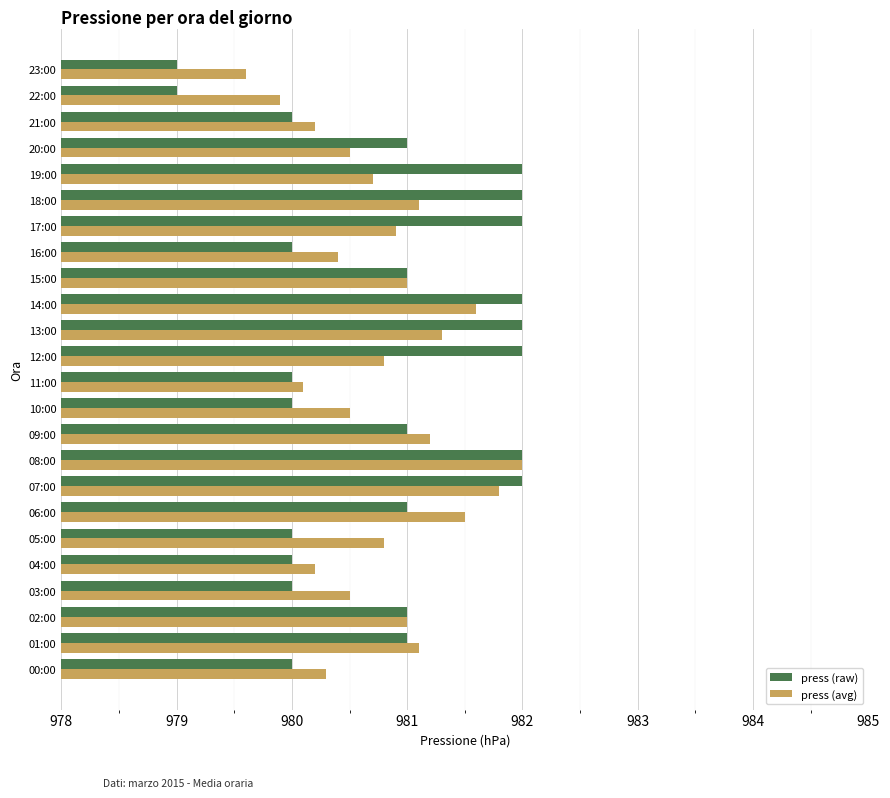

What is the difference between the press (avg) values at 15:00 and 08:00?

1.0